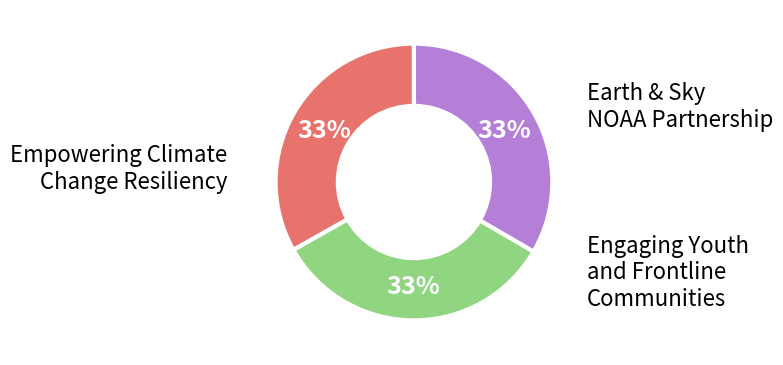

Rank the categories by value from lowest to highest.

Earth & Sky NOAA Partnership, Empowering Climate Change Resiliency, Engaging Youth and Frontline Communities